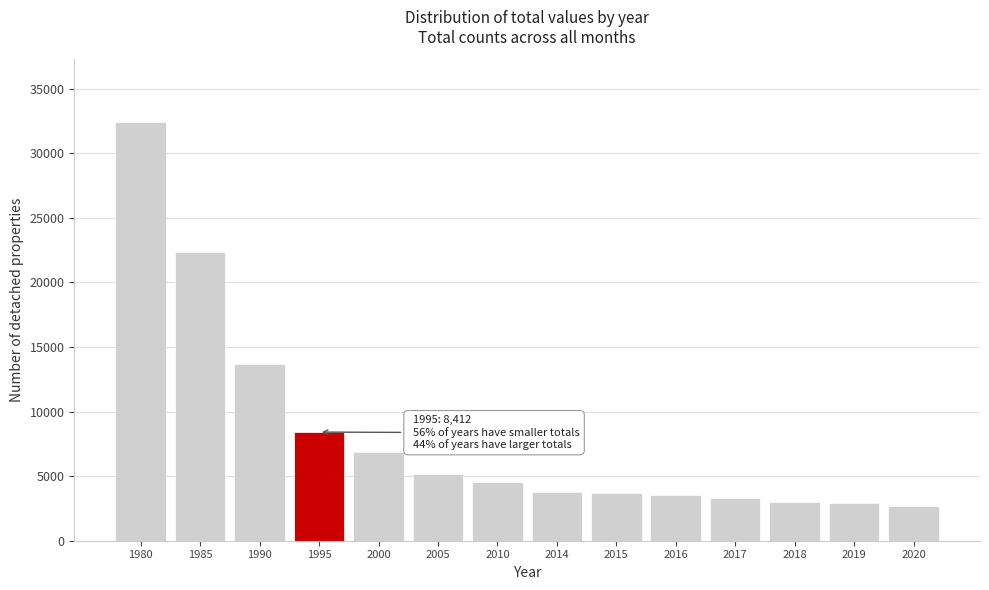

What is the sum of all values?

116387